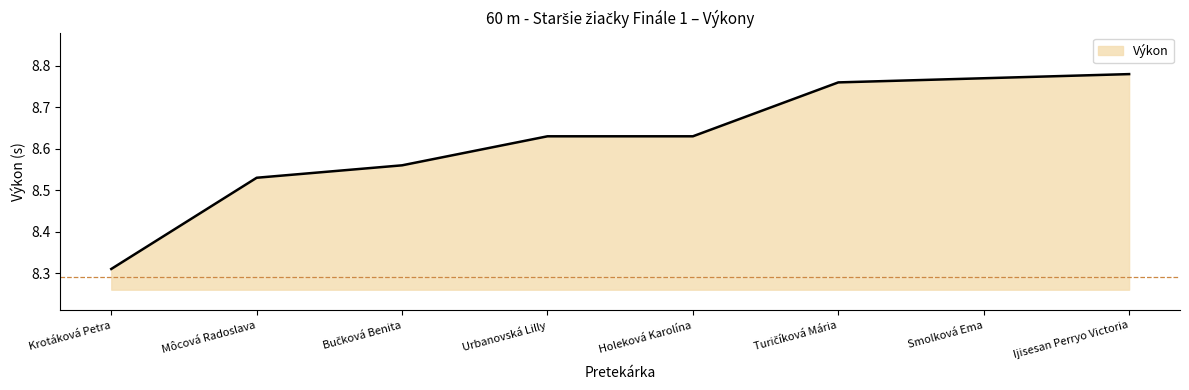

The value at Ijisesan Perryo Victoria is 15.3. True or false?

False